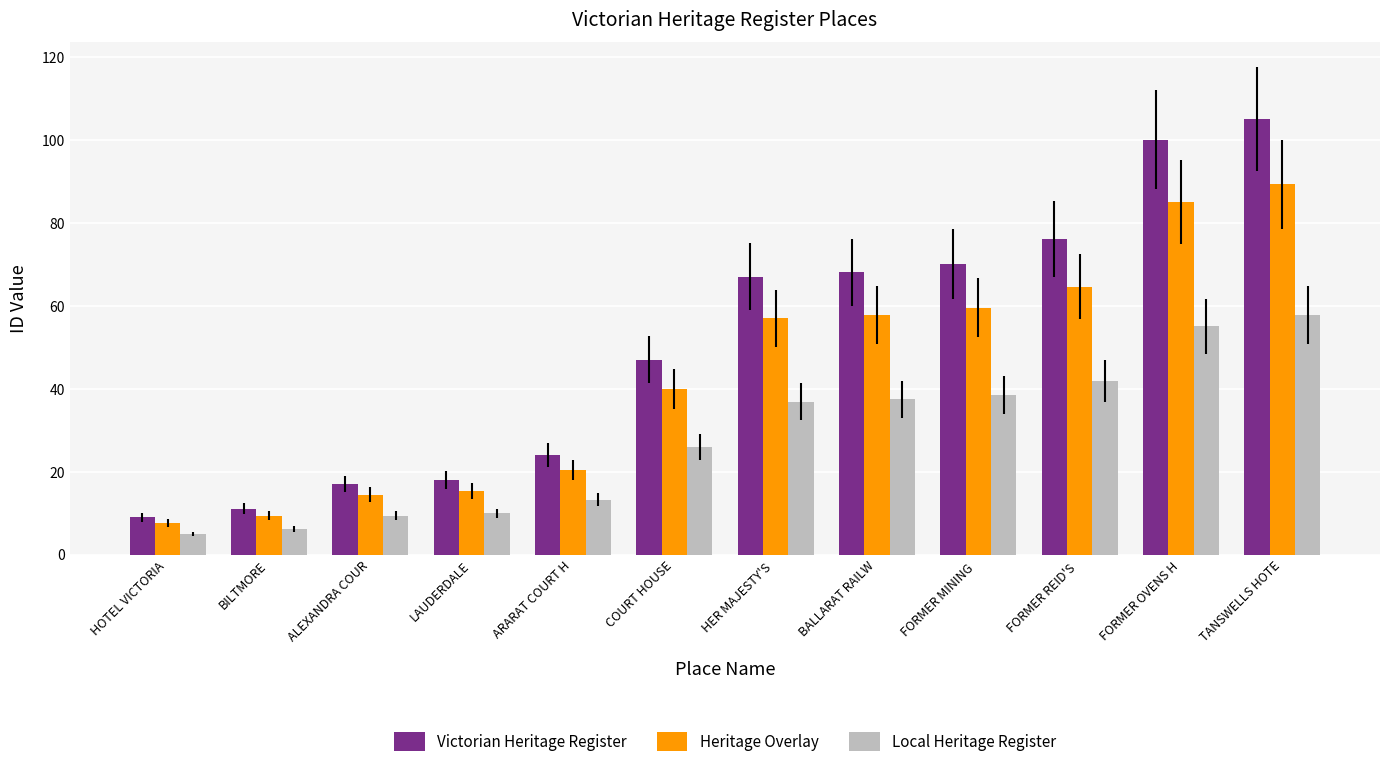

How many bars are there in total?

36